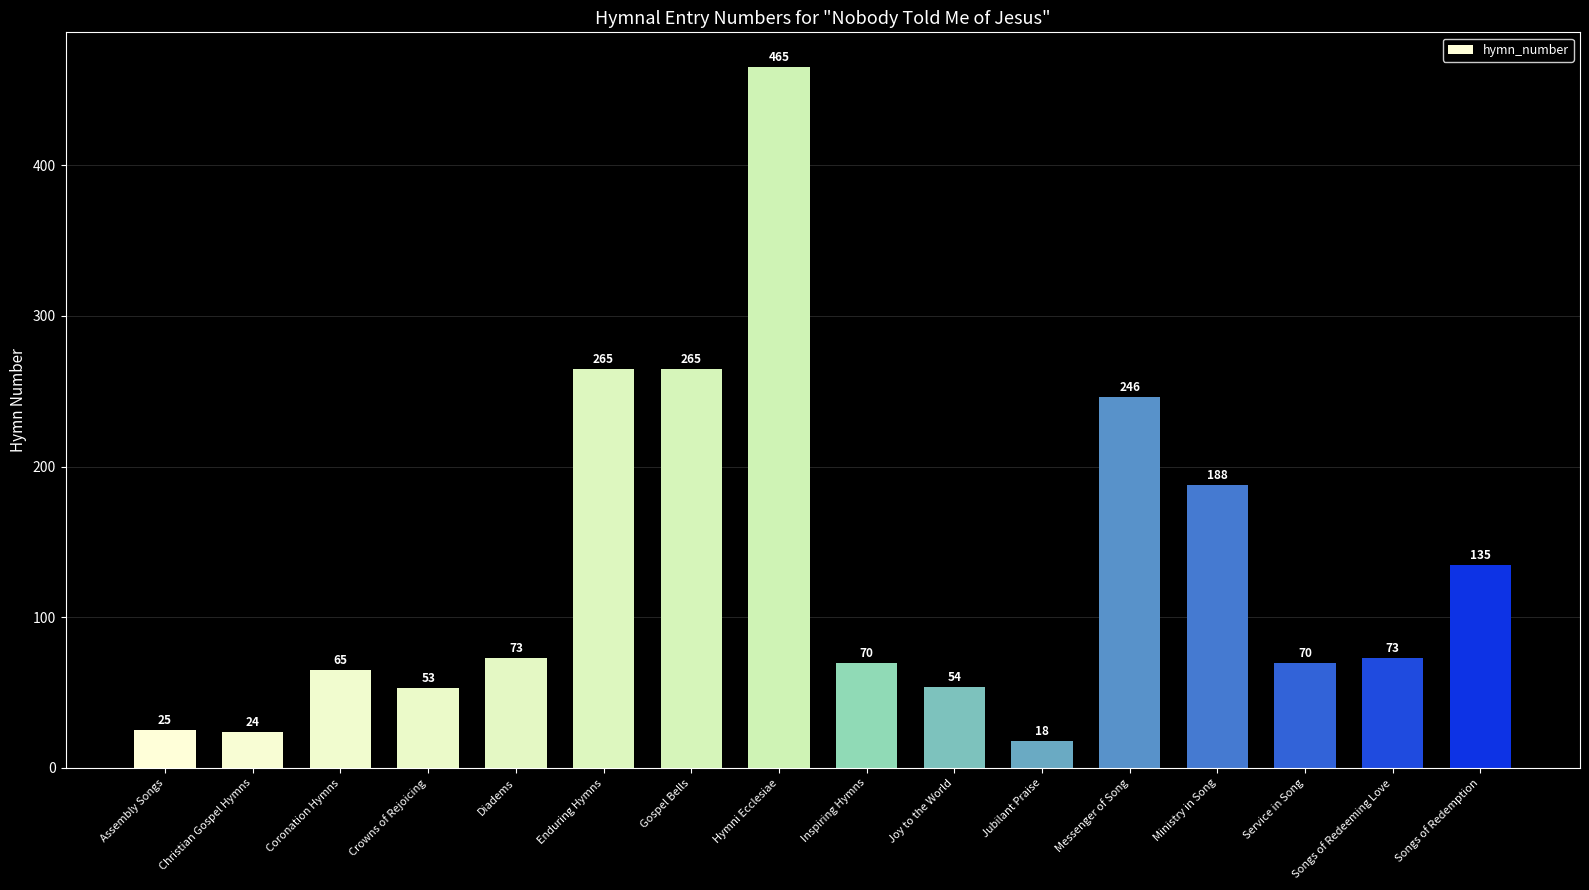

Reading left to right, transcribe all the data shown in this chart.

Assembly Songs=25	Christian Gospel Hymns=24	Coronation Hymns=65	Crowns of Rejoicing=53	Diadems=73	Enduring Hymns=265	Gospel Bells=265	Hymni Ecclesiae=465	Inspiring Hymns=70	Joy to the World=54	Jubilant Praise=18	Messenger of Song=246	Ministry in Song=188	Service in Song=70	Songs of Redeeming Love=73	Songs of Redemption=135